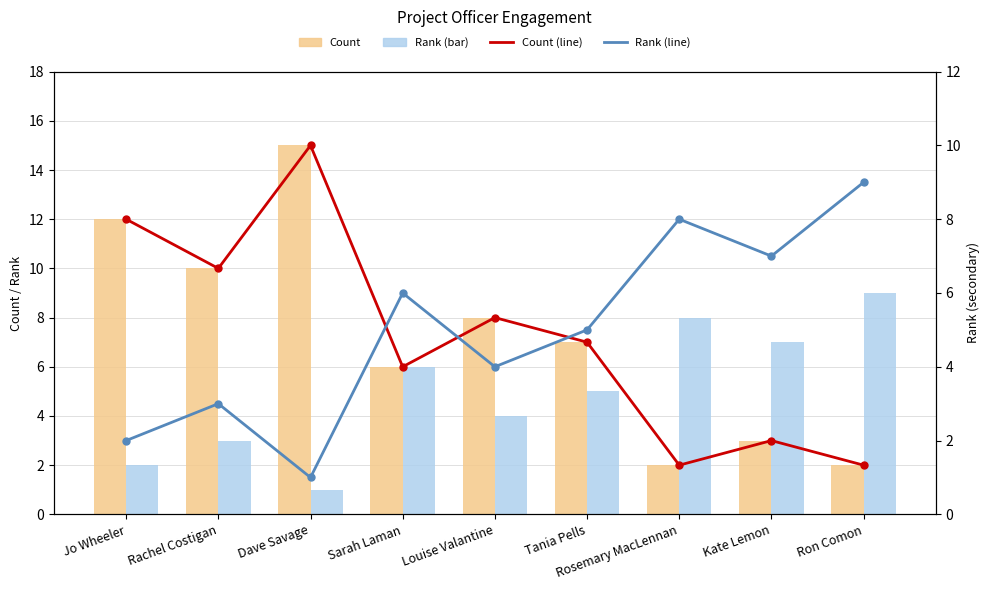

What is the spread (max minus min) of values at Louise Valantine?

4